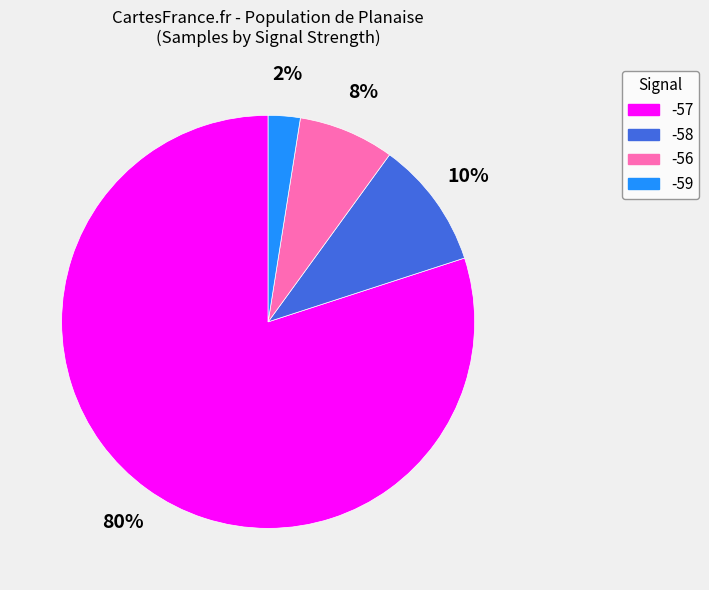

Is there a majority slice in this chart?

Yes